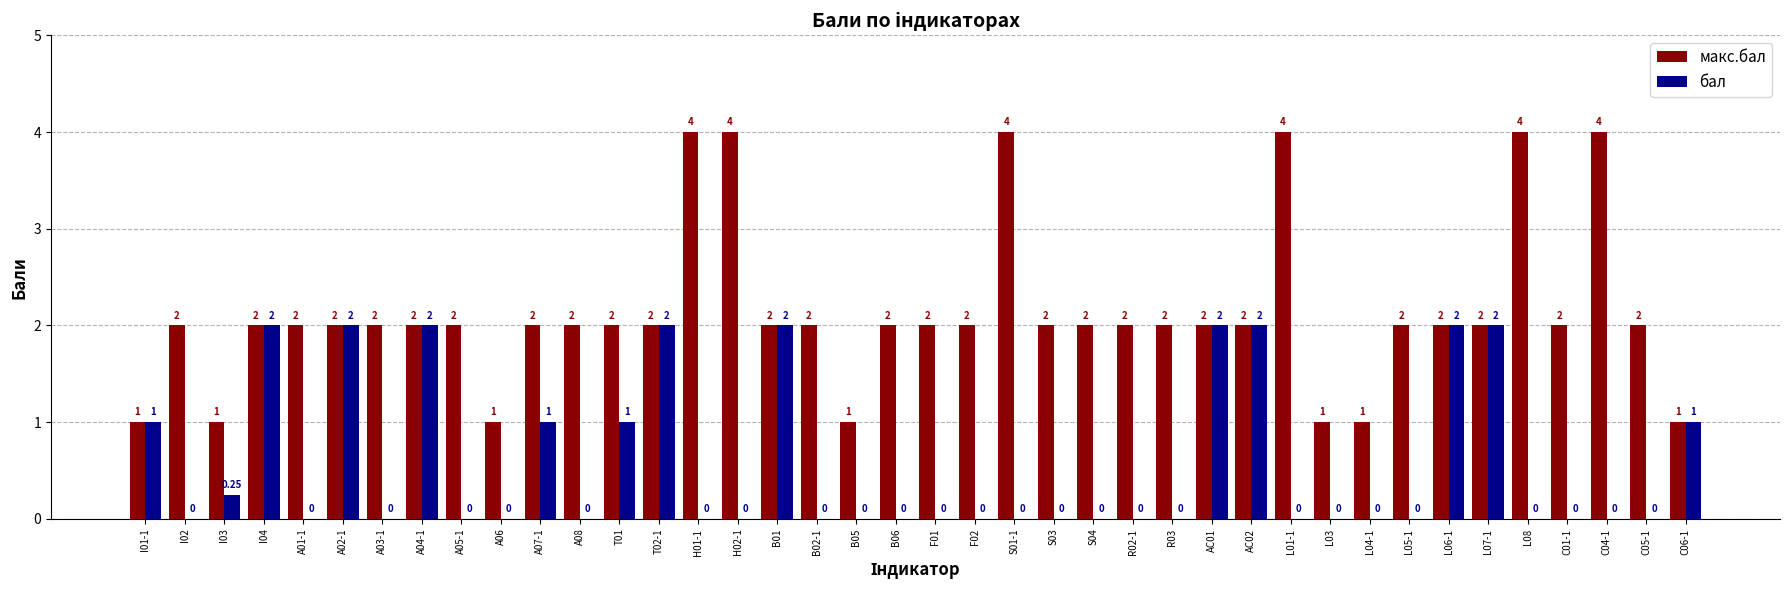

Are the bars horizontal?

No